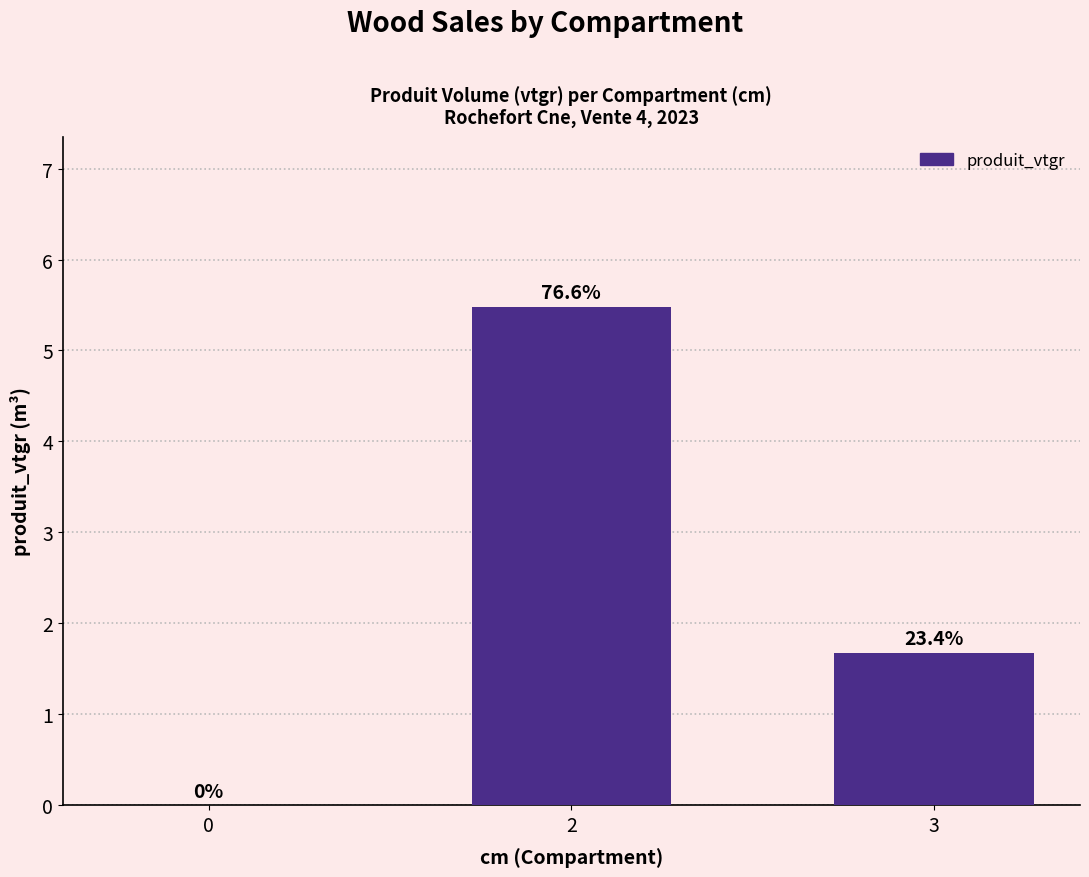

At which label does the data first exceed 1?

2